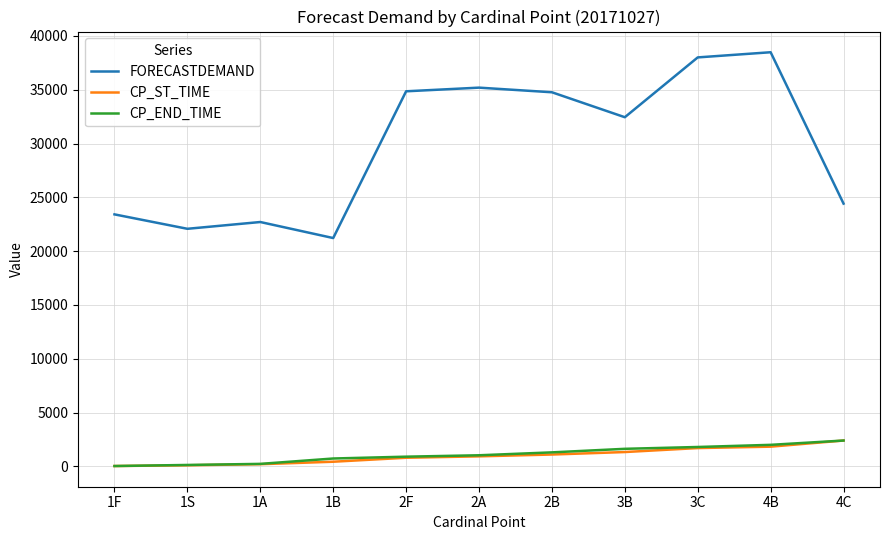

The value of CP_END_TIME at 4B is 2000. True or false?

True